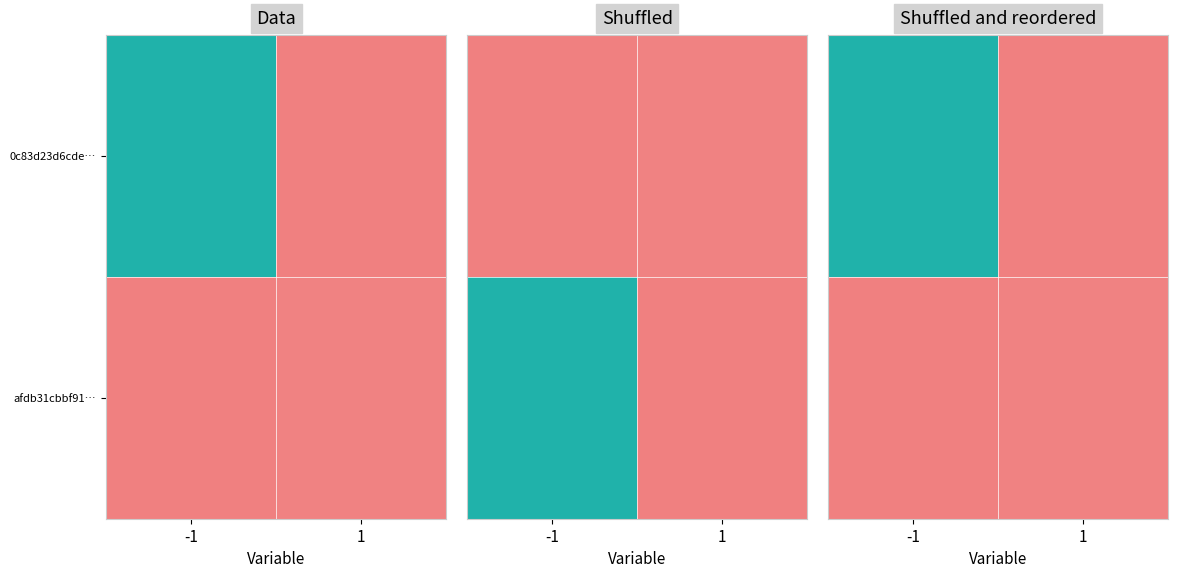

Which has a higher value, -1 or 1?

-1